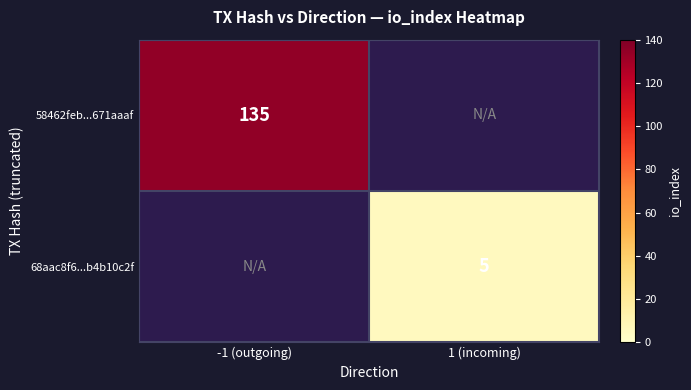

The value of 58462feb...671aaaf at -1 (outgoing) is 79. True or false?

False